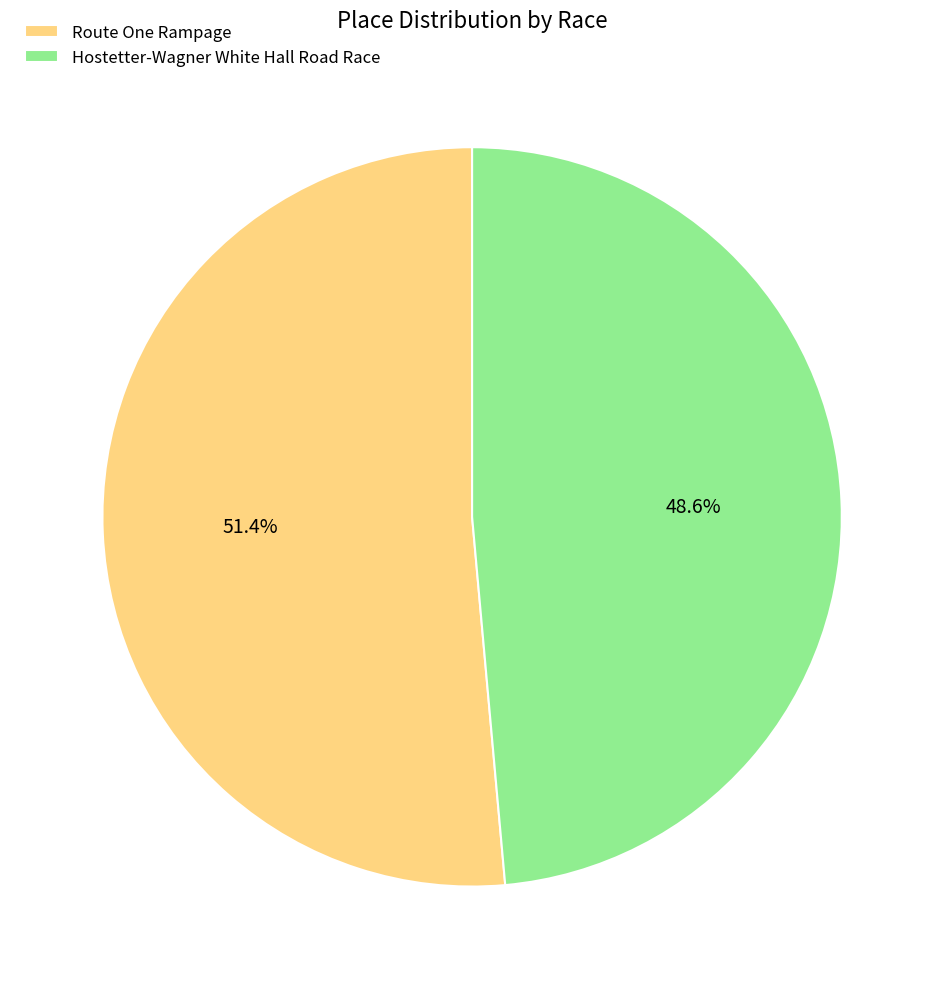

The Hostetter-Wagner White Hall Road Race slice represents 49% of the pie. True or false?

True